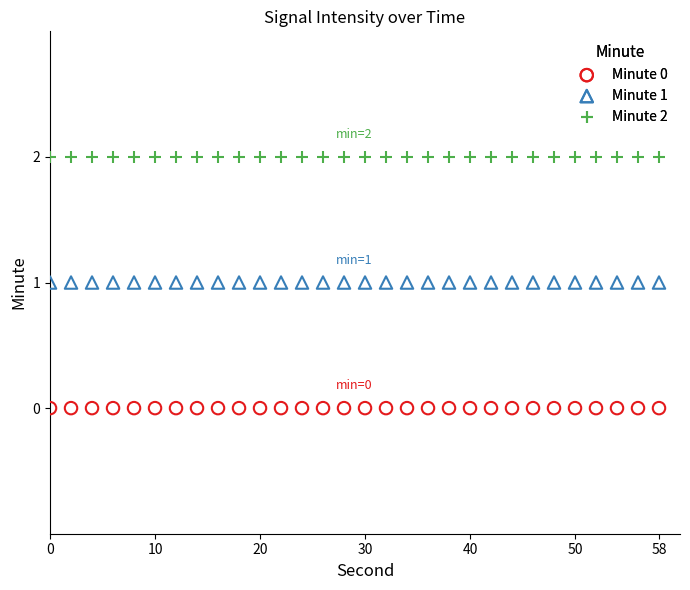

Which series contains the lowest Y value?

Minute 0